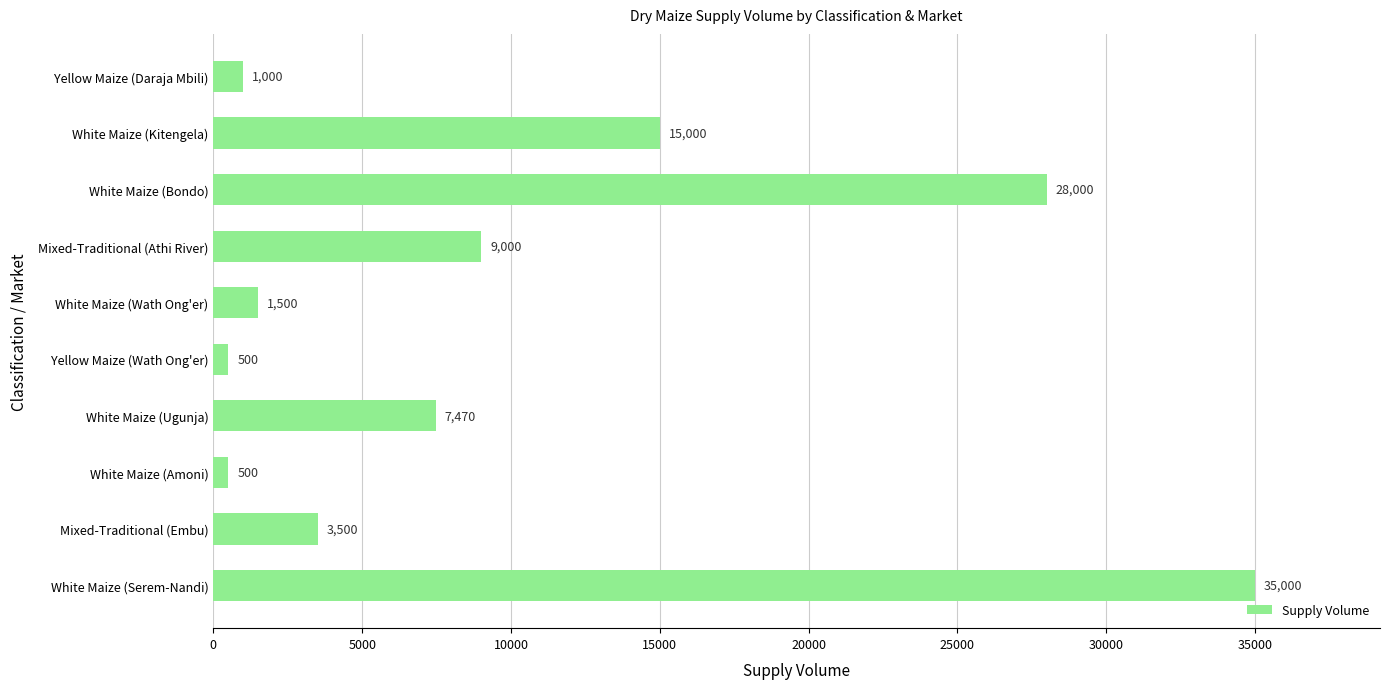

What is the change in value from Yellow Maize (Wath Ong'er) to Mixed-Traditional (Athi River)?

+8500